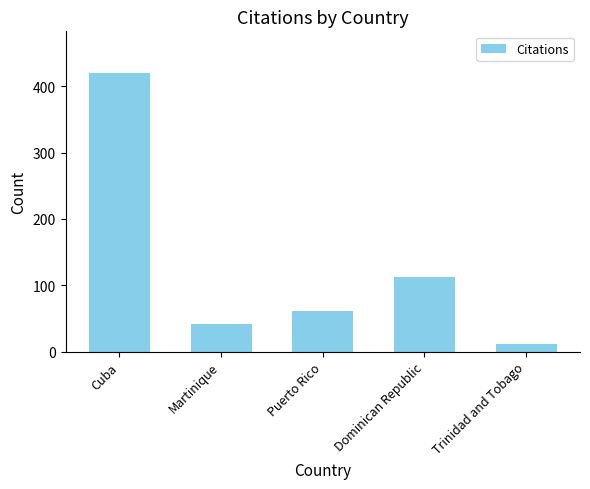

What is the difference between the values at Martinique and Dominican Republic?

71